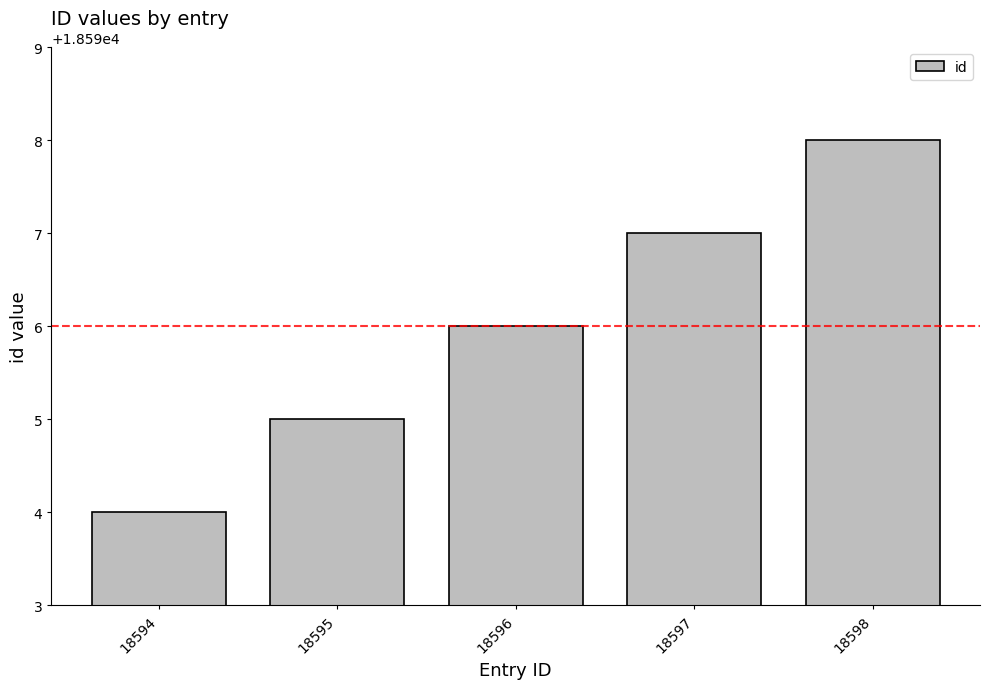

The value at 18594 is 31601. True or false?

False